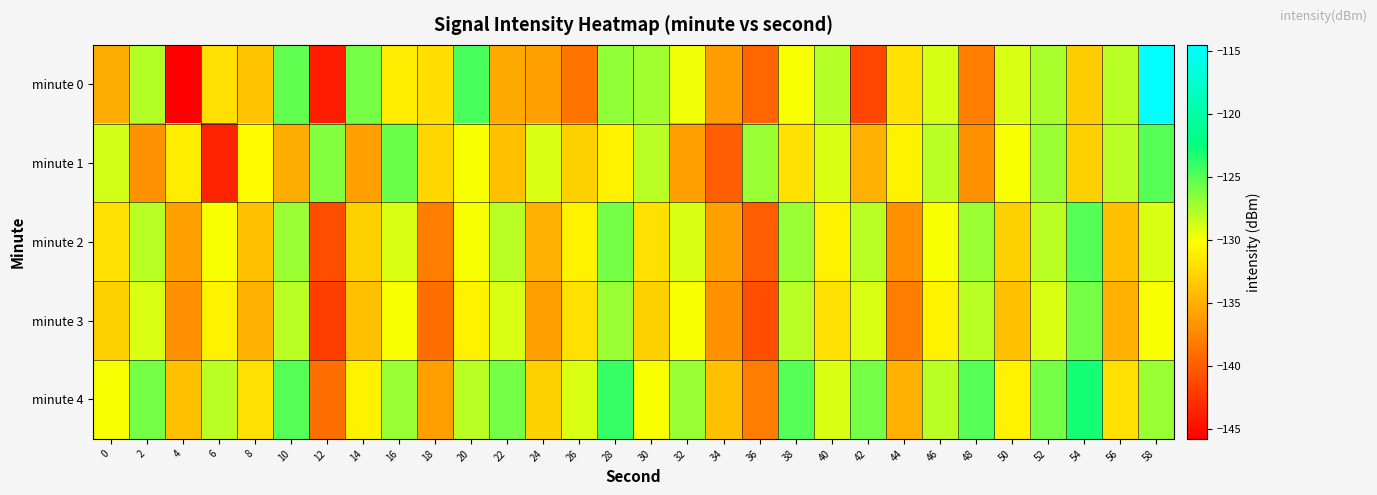

What is the difference between the highest and lowest values at 24?

7.0